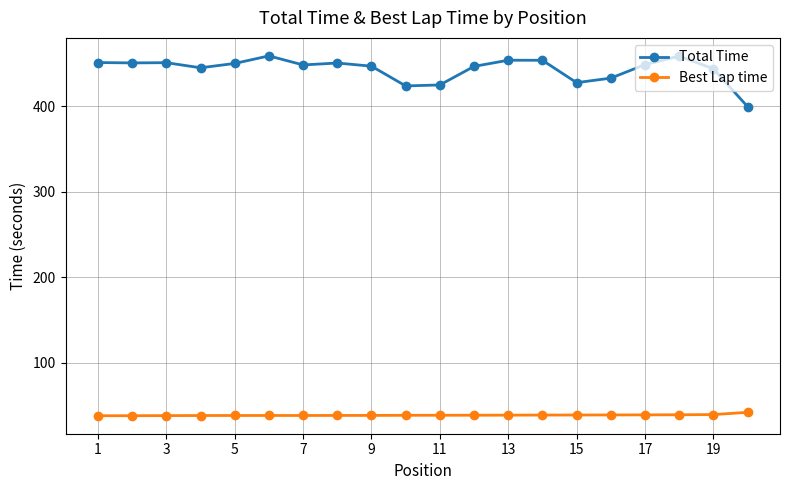

True or false: Total Time has more than 0 interior local peaks.

True